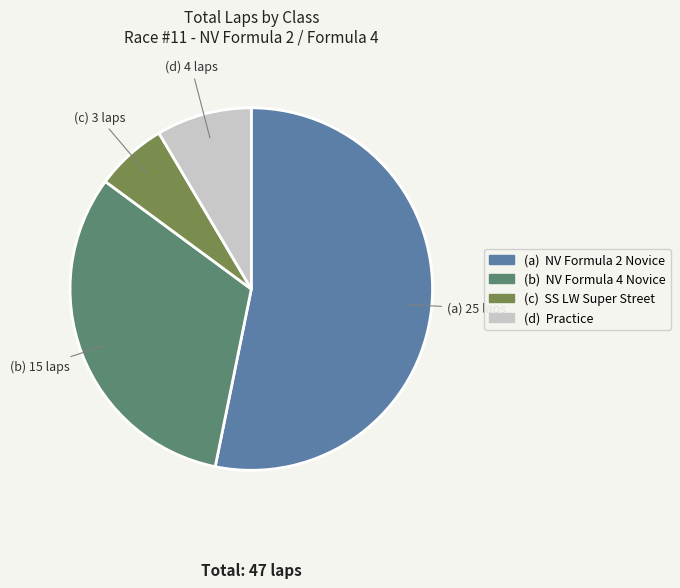

How many segments does this pie chart have?

4